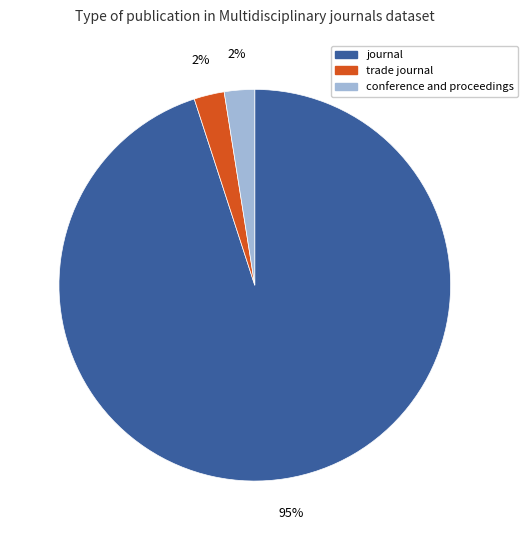

Is there any slice that represents more than half of the pie?

Yes